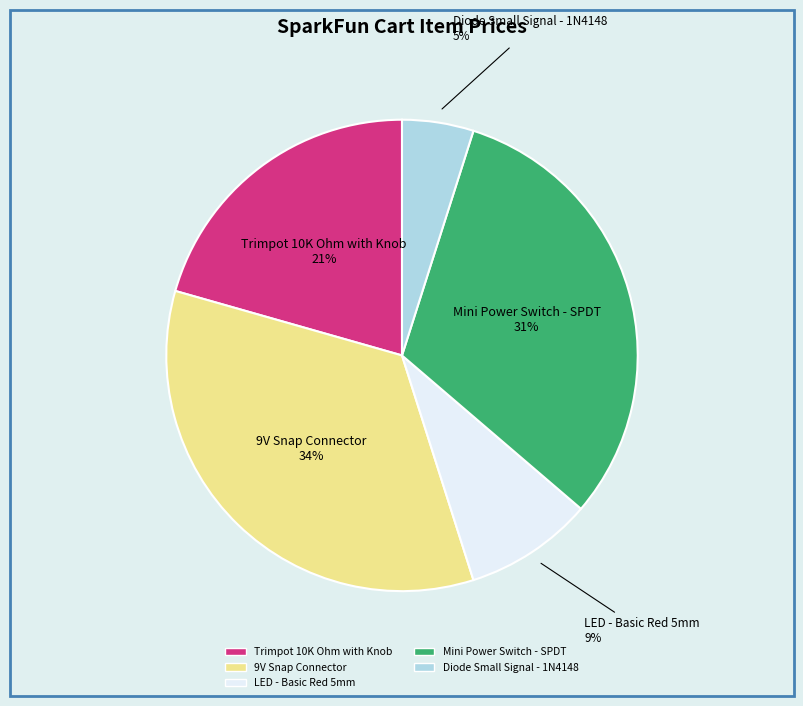

Which has a higher value, LED - Basic Red 5mm or 9V Snap Connector?

9V Snap Connector